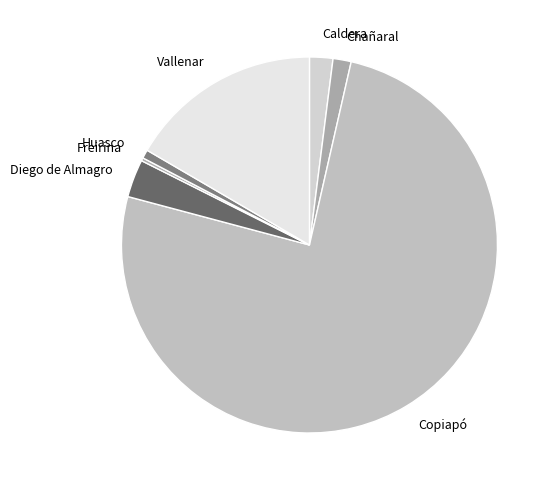

Which has a higher value, Copiapó or Chañaral?

Copiapó